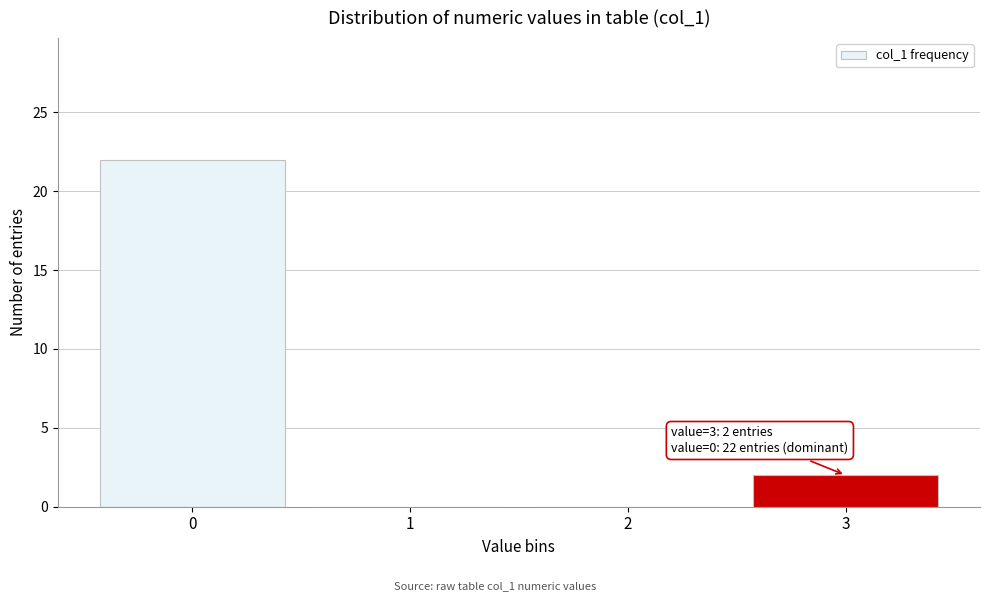

Reading left to right, transcribe all the data shown in this chart.

0=22	1=0	2=0	3=2